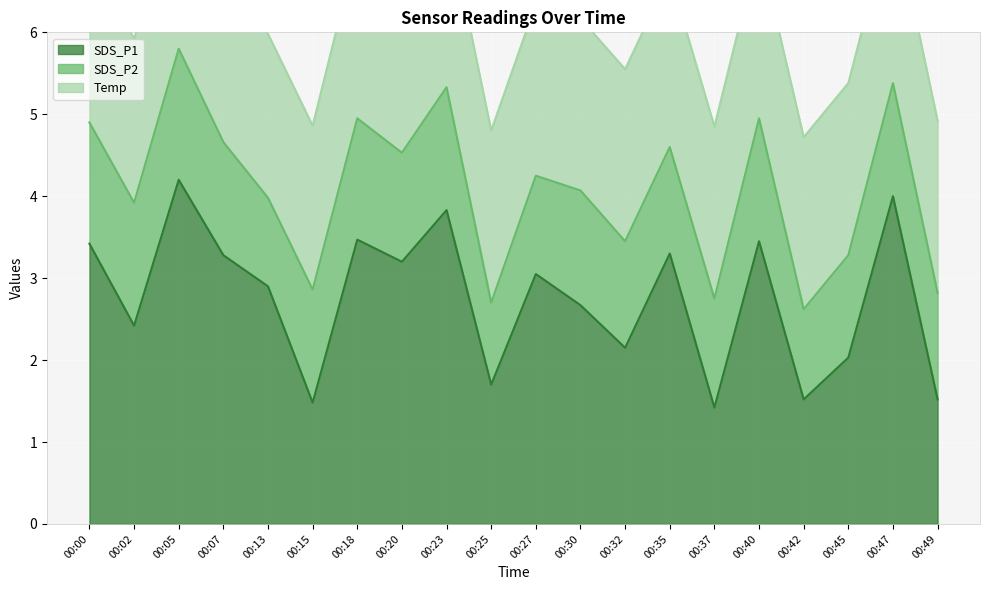

Reading right to left, list all the values displayed in this chart.

SDS_P1: 00:49=1.5	00:47=4.0	00:45=2.0	00:42=1.5	00:40=3.5	00:37=1.4	00:35=3.3	00:32=2.1	00:30=2.7	00:27=3.0	00:25=1.7	00:23=3.8	00:20=3.2	00:18=3.5	00:15=1.5	00:13=2.9	00:07=3.3	00:05=4.2	00:02=2.4	00:00=3.4
SDS_P2: 00:49=1.3	00:47=1.4	00:45=1.2	00:42=1.1	00:40=1.5	00:37=1.3	00:35=1.3	00:32=1.3	00:30=1.4	00:27=1.2	00:25=1.0	00:23=1.5	00:20=1.3	00:18=1.5	00:15=1.4	00:13=1.1	00:07=1.4	00:05=1.6	00:02=1.5	00:00=1.5
Temp: 00:49=2.1	00:47=2.1	00:45=2.1	00:42=2.1	00:40=2.1	00:37=2.1	00:35=2.1	00:32=2.1	00:30=2.1	00:27=2.1	00:25=2.1	00:23=2.1	00:20=2.1	00:18=2.1	00:15=2.0	00:13=2.0	00:07=2.0	00:05=2.0	00:02=2.0	00:00=2.0